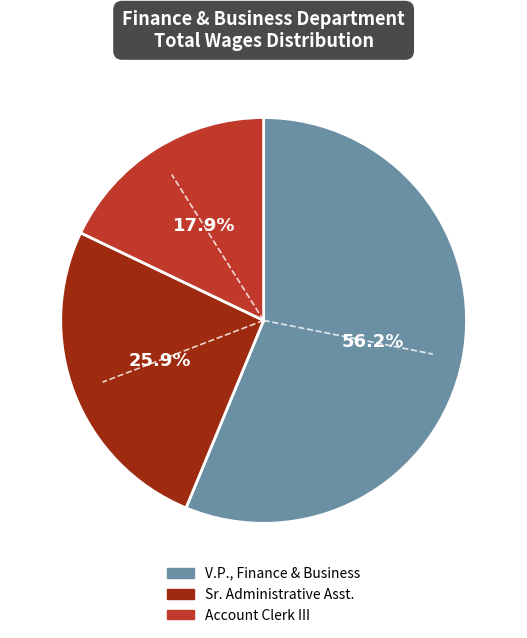

Between Sr. Administrative Asst. and Account Clerk III, which is larger?

Sr. Administrative Asst.